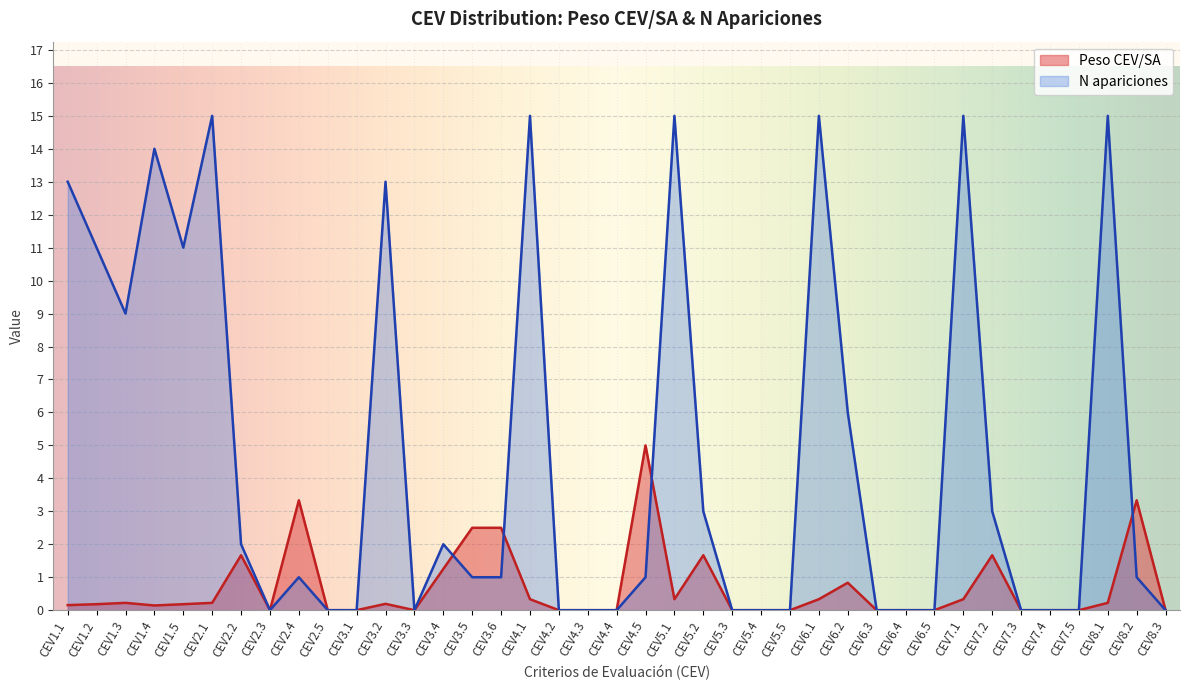

How many lines are shown in the chart?

2